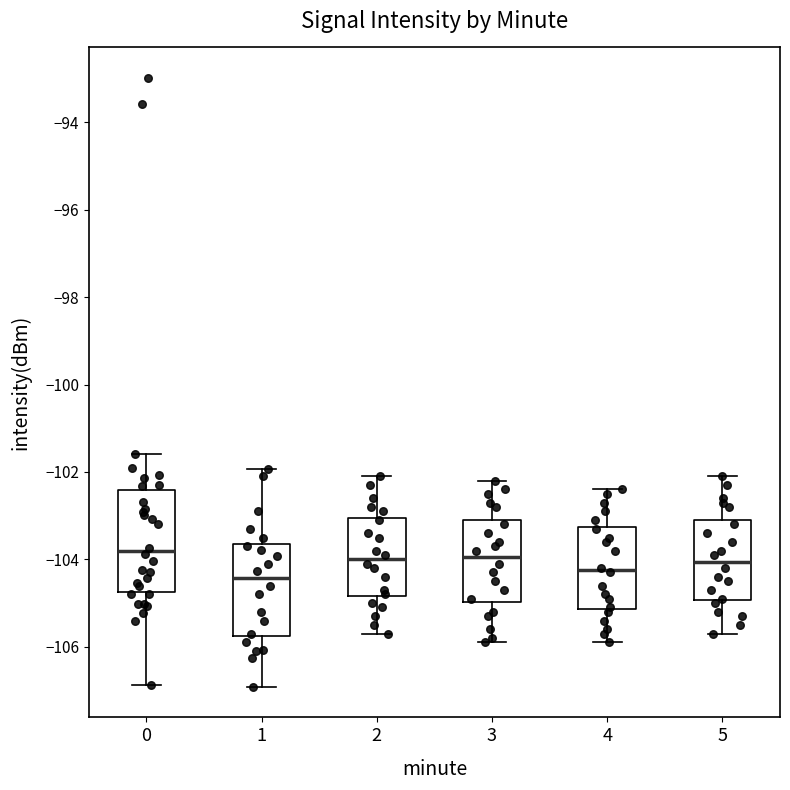

Which box is the tallest, from its lower edge to its upper edge?

0